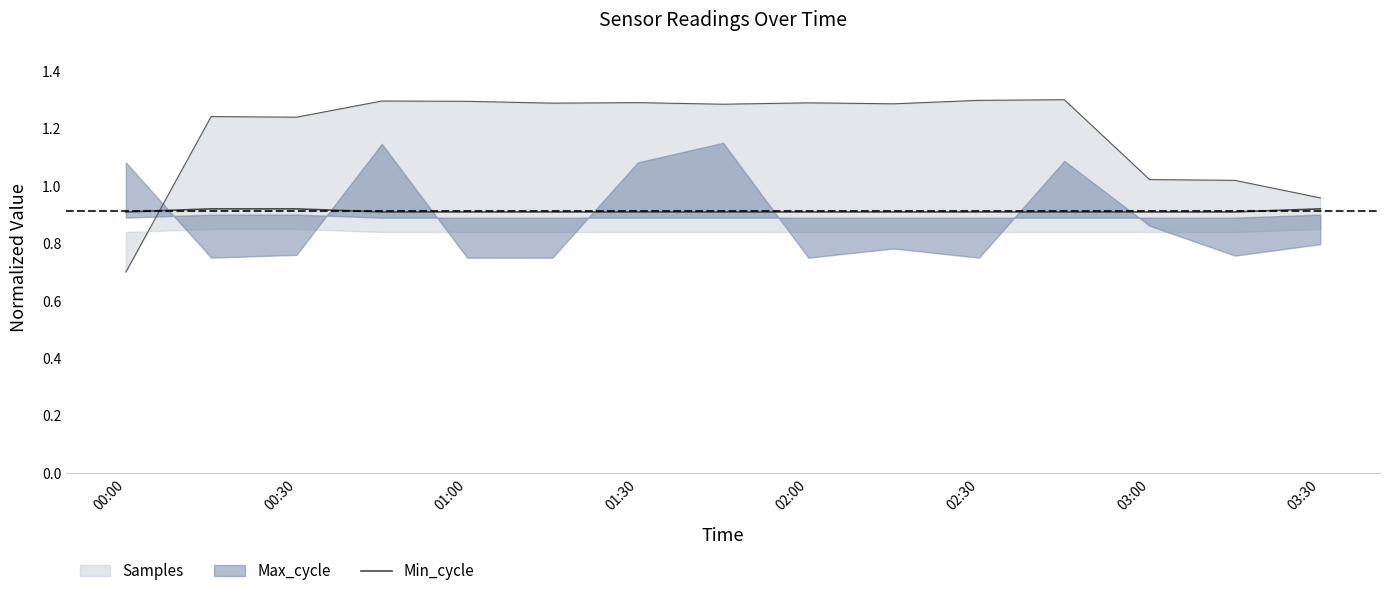

What is the sum of all values?

13.7